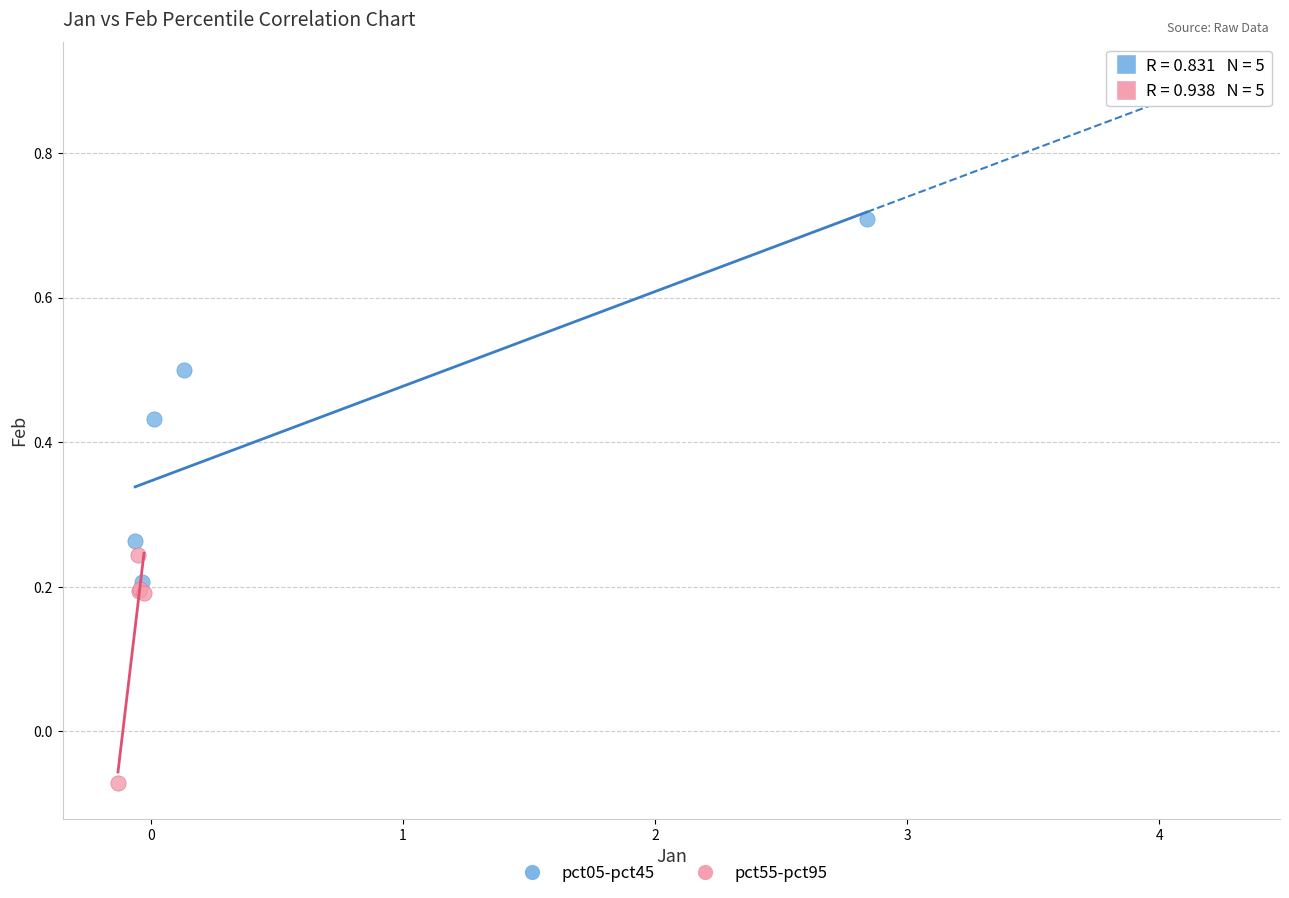

Which series has the widest spread of Y values?

pct05-pct45